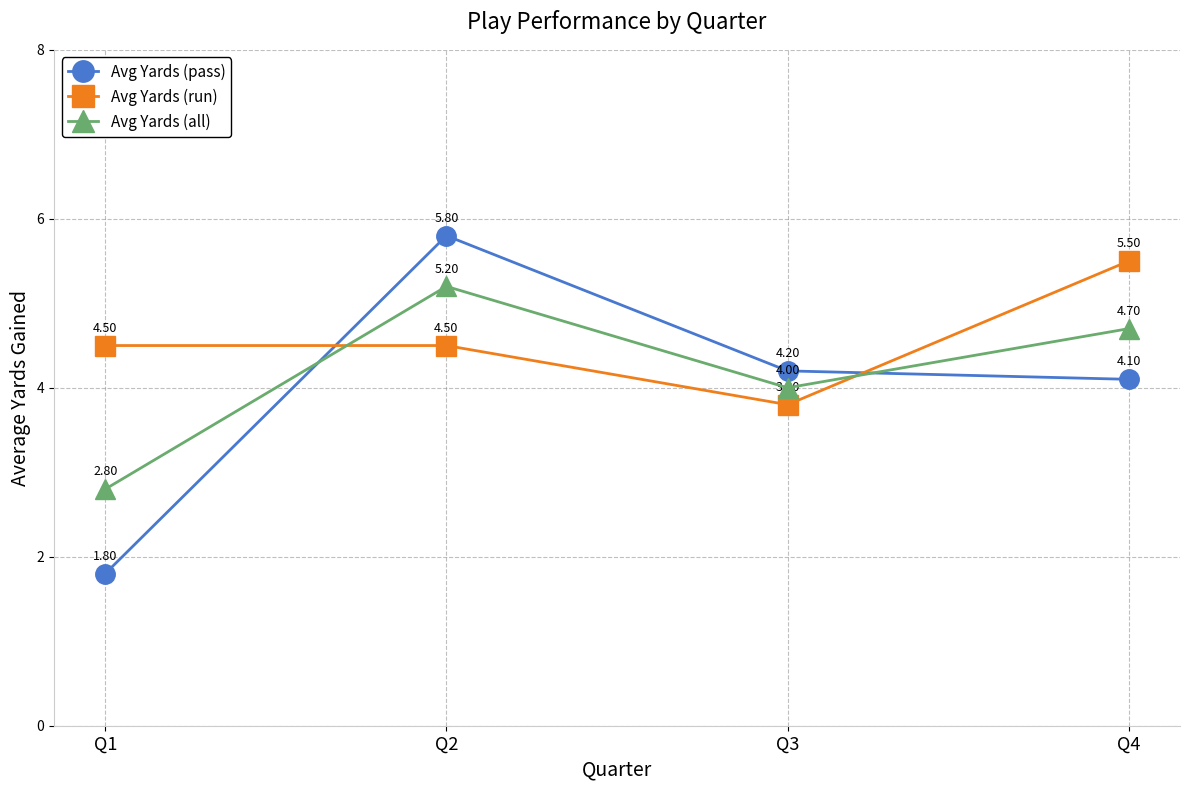

Which series ends up on top after the final intersection of Avg Yards (all) and Avg Yards (run)?

Avg Yards (run)